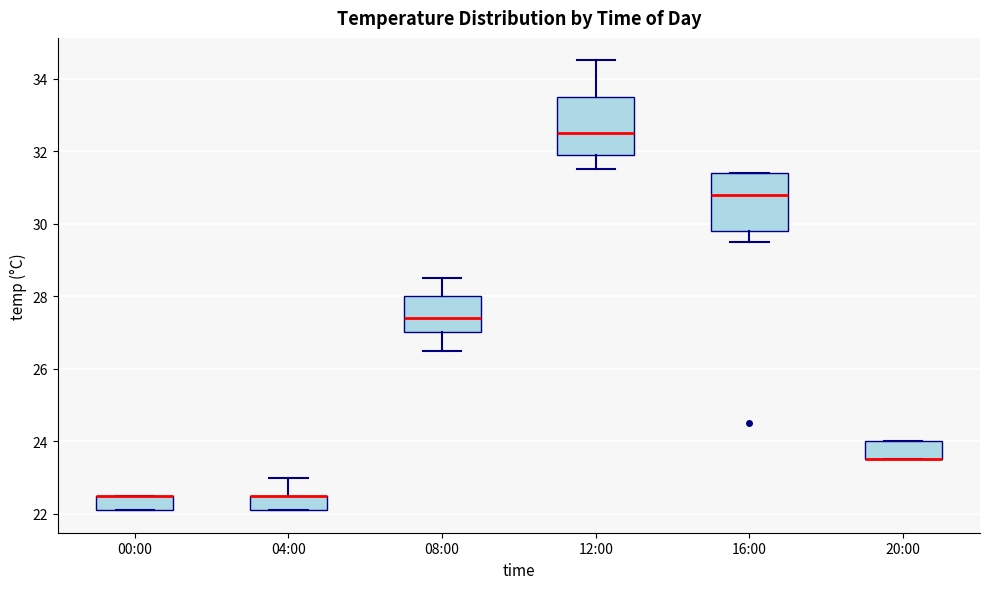

Reading left to right, transcribe this box plot: for each box, give where its median line is, the range the box spans, and where its two whiskers end, as read against the y-axis. The values are not printed on the chart, so give them approximately, as read against the axis.

00:00: median 22.6 (drawn on the box's upper edge), box 22.2 to 22.6, whiskers 22.2 to 22.6
04:00: median 22.6 (drawn on the box's upper edge), box 22.2 to 22.6, whiskers 22.2 to 23.0
08:00: median 27.4, box 27.0 to 28.0, whiskers 26.6 to 28.6
12:00: median 32.6, box 32.0 to 33.6, whiskers 31.6 to 34.6
16:00: median 30.8, box 29.8 to 31.4, whiskers 29.6 to 31.4
20:00: median 23.6 (drawn on the box's lower edge), box 23.6 to 24.0, whiskers 23.6 to 24.0